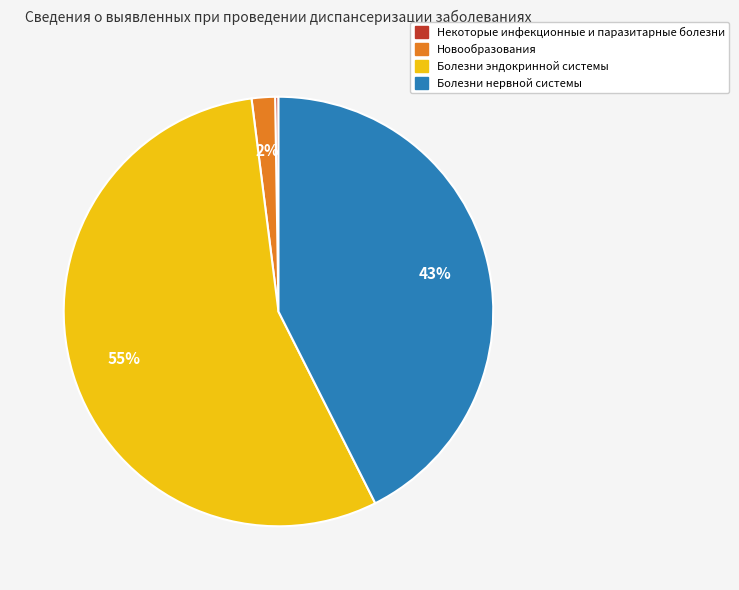

What is the majority slice?

Болезни эндокринной системы